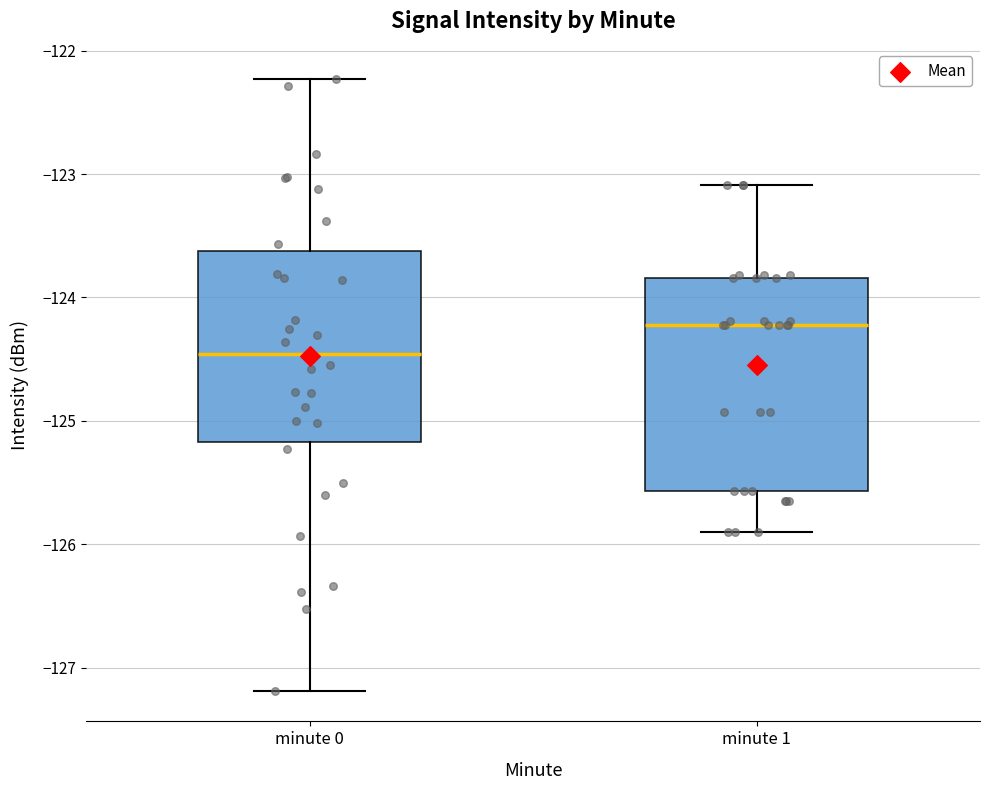

Which box has the lowest median line?

minute 0